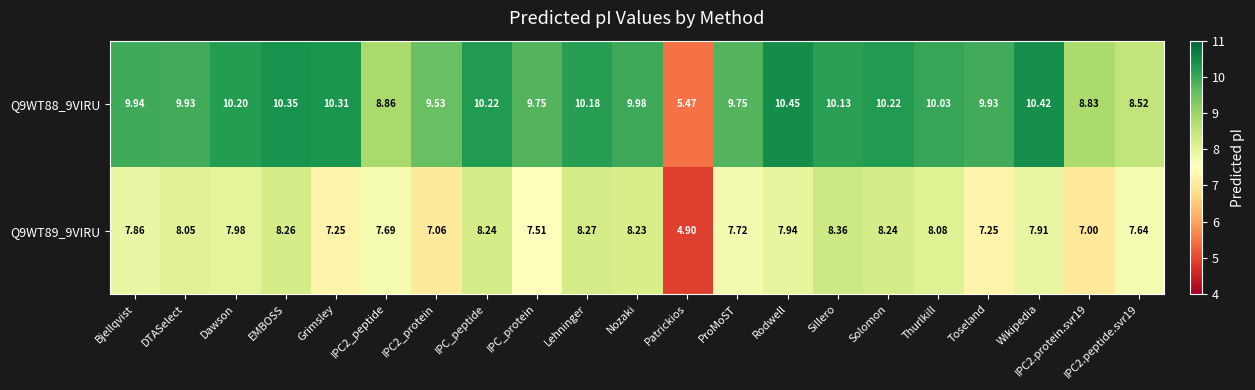

At which category is the sum across all series the highest?

EMBOSS